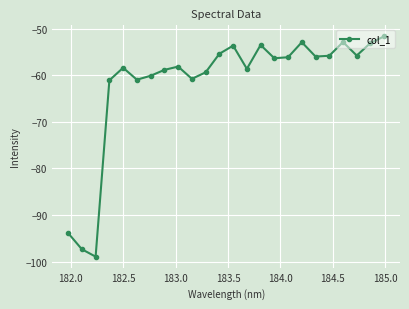

How many interior local peaks (higher than both neighbors) does the data have?

6